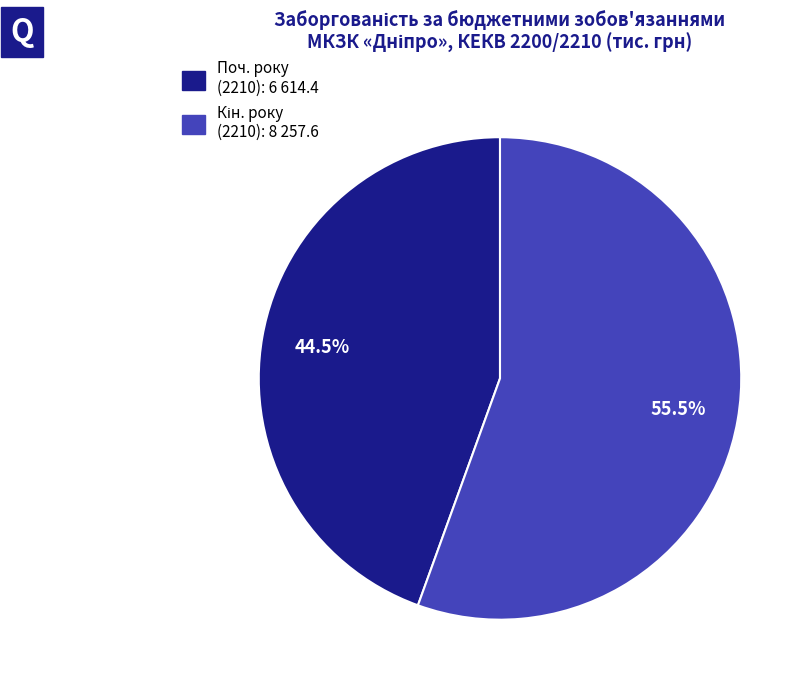

Is there a majority slice in this chart?

Yes